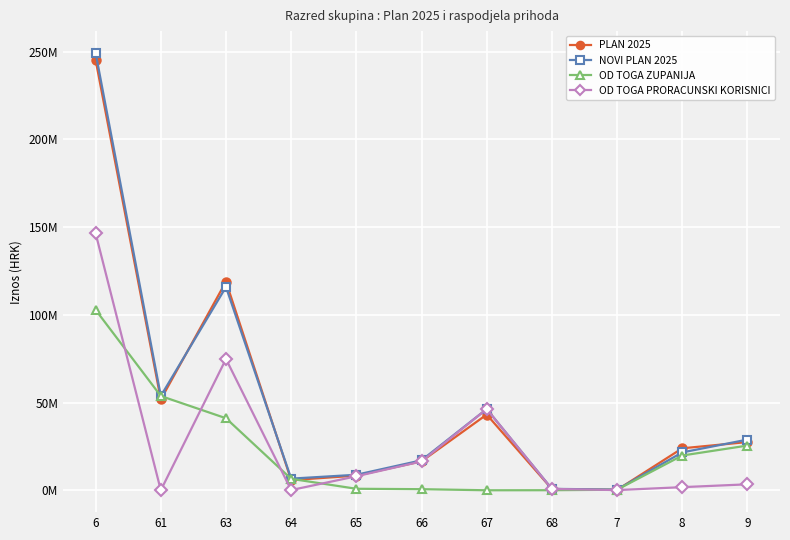

What is the sum of all OD TOGA PRORACUNSKI KORISNICI values?

298234560.6